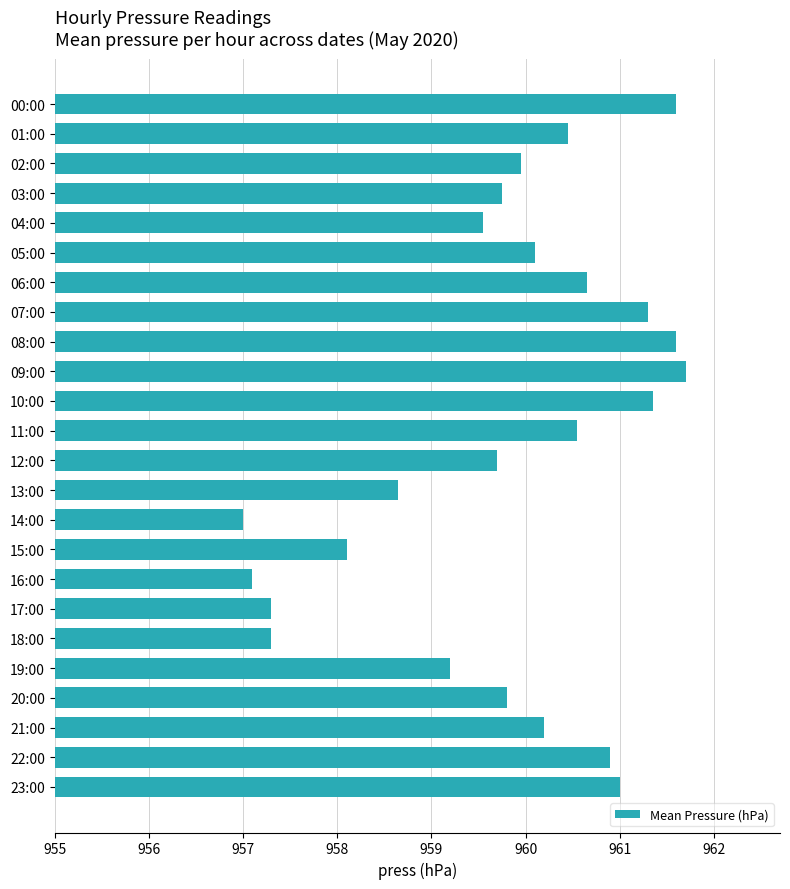

What is the ratio of the value at 15:00 to the value at 11:00?

1.0